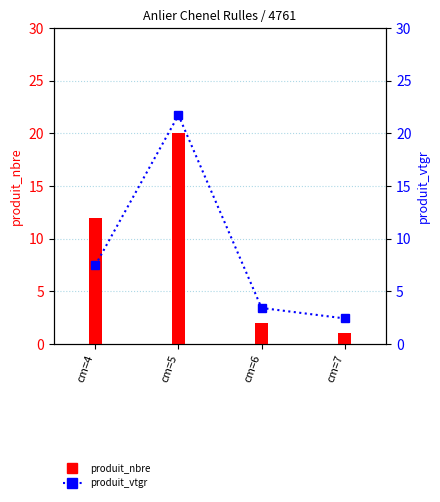

What is the value of the produit_nbre bar at the 4th from the left?

1.0